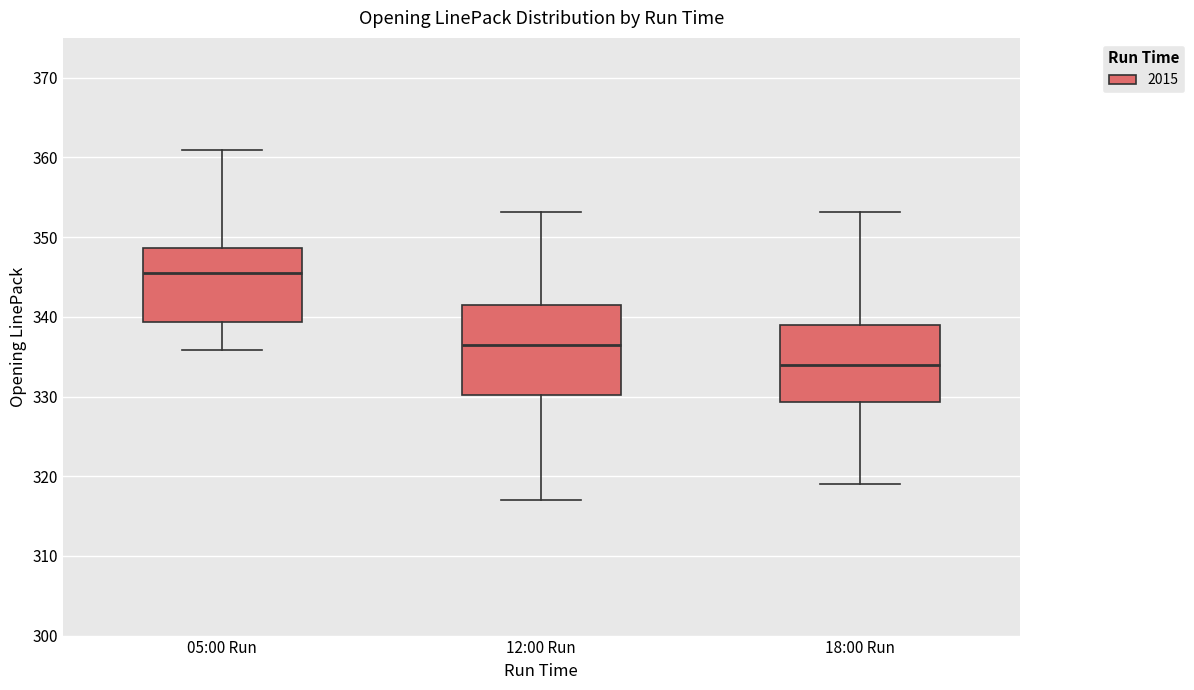

Reading left to right, read every box against the y-axis: the position of its median line, the range the box covers, and the ends of its whiskers. The values are not printed on the chart, so give them approximately, as read against the axis.

05:00 Run: median 346, box 339 to 349, whiskers 336 to 361
12:00 Run: median 337, box 330 to 342, whiskers 317 to 353
18:00 Run: median 334, box 329 to 339, whiskers 319 to 353